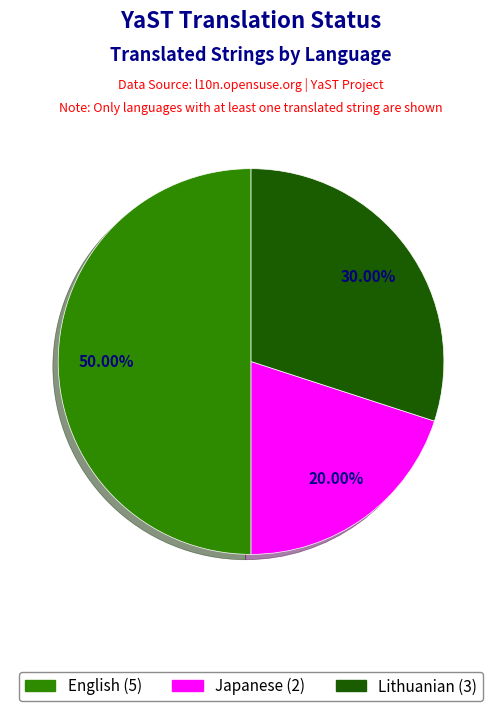

How many segments does this pie chart have?

3